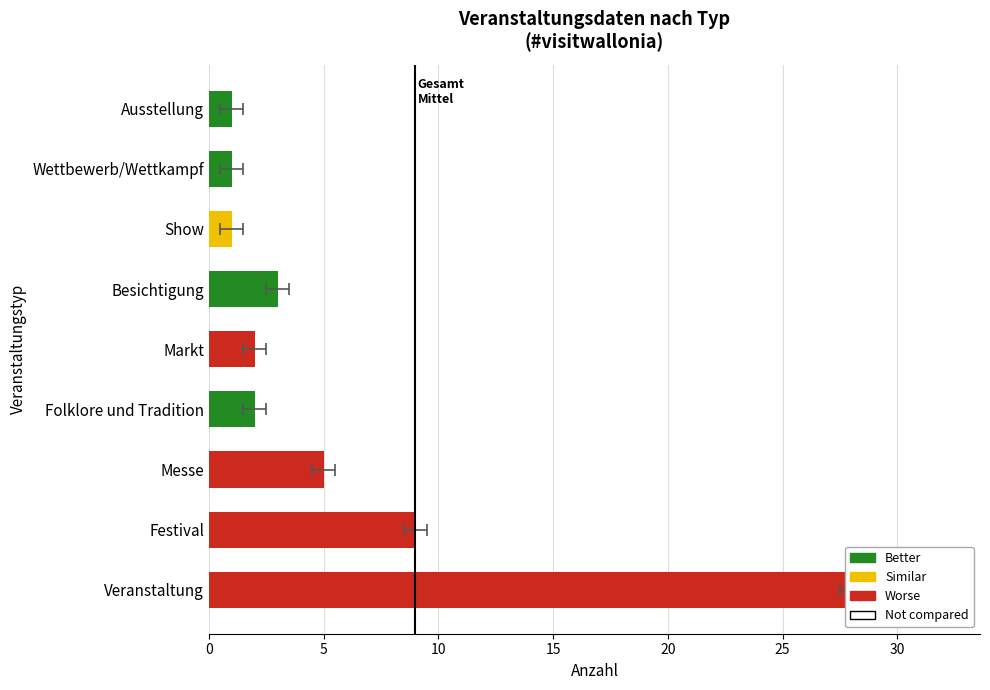

The chart shows a value of 9 at Festival. True or false?

True